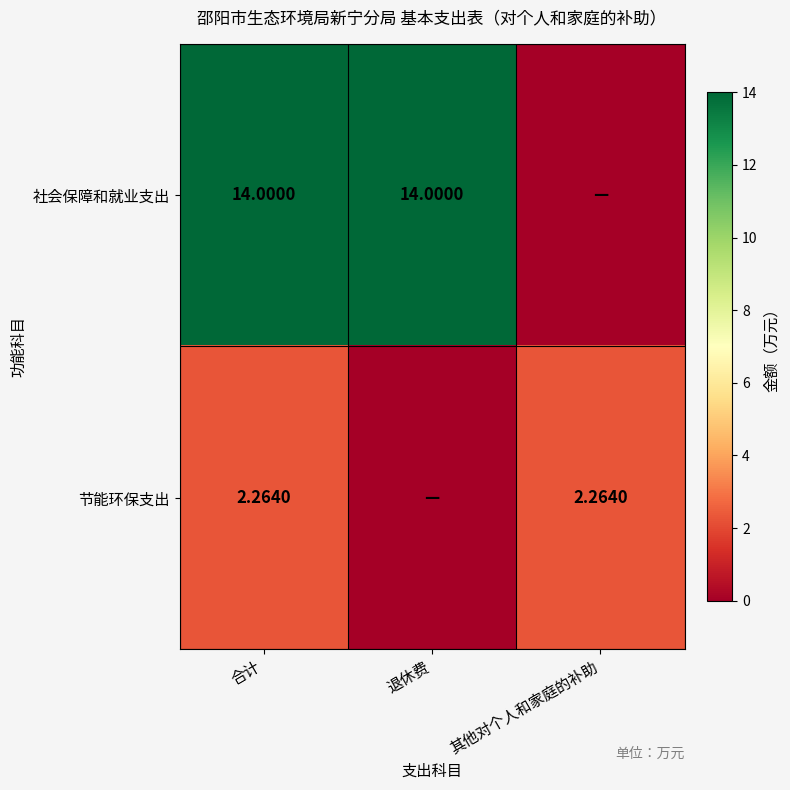

Rank the series at 合计 from highest to lowest value.

社会保障和就业支出, 节能环保支出